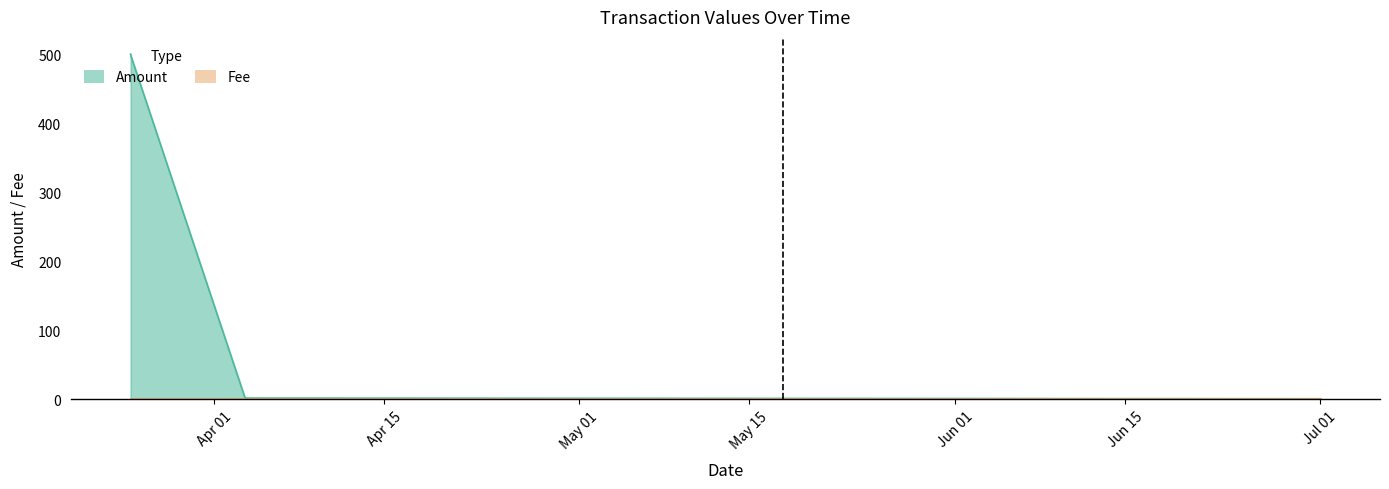

Where is Fee nearest to the value 1?

2017-03-25 02:29:39